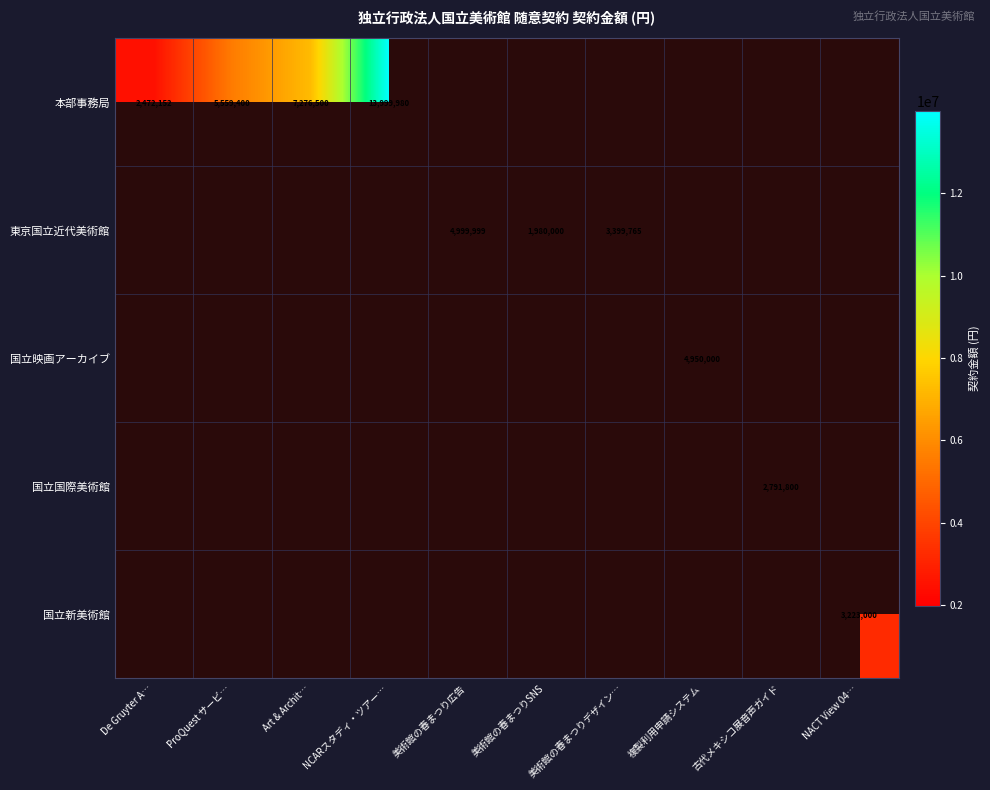

Is it true that 国立映画アーカイブ equals 1566557 at 複製利用申請システム?

False